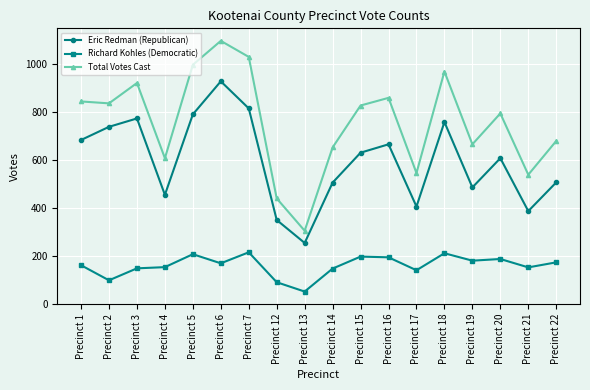

Does the chart have visible grid lines?

Yes